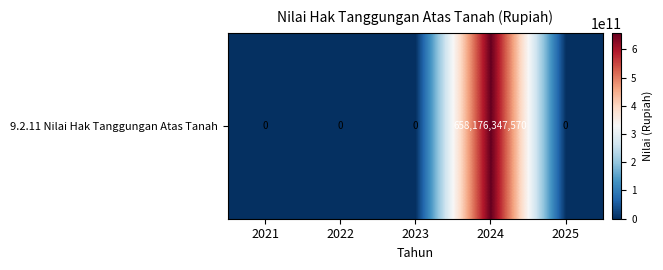

List the labels in order of value, smallest first.

2021, 2022, 2023, 2025, 2024